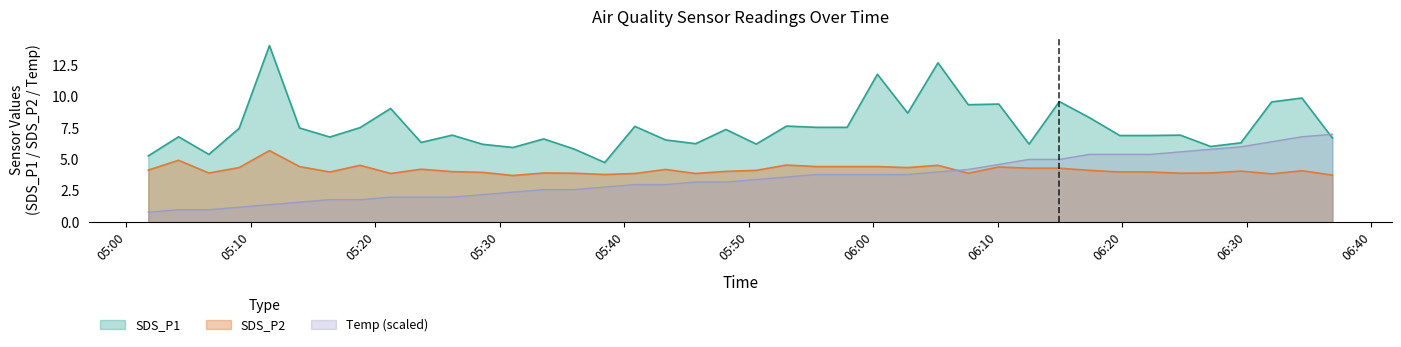

Which series has the largest total across all categories?

SDS_P1